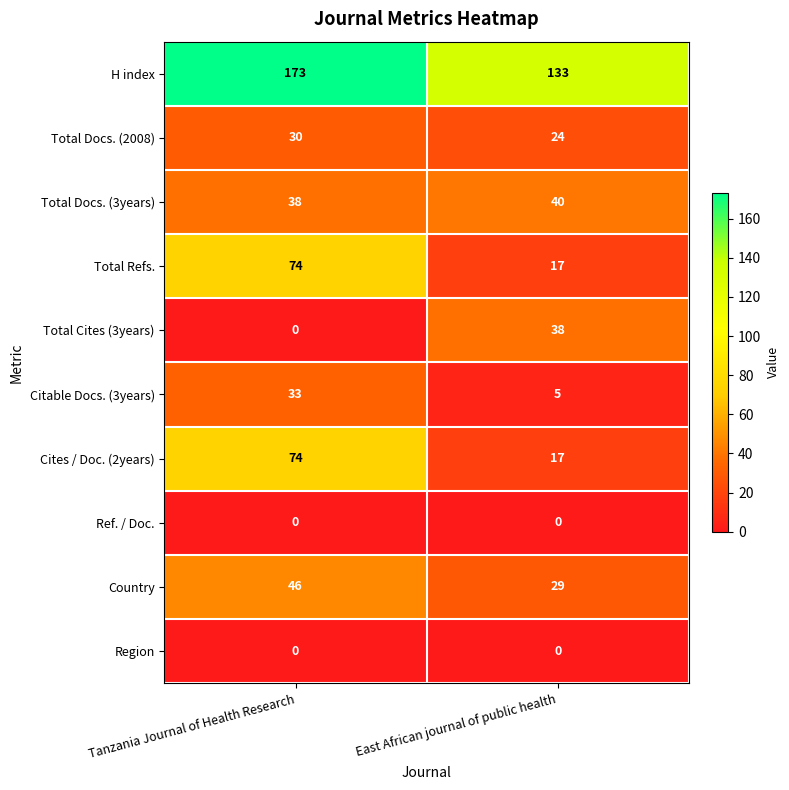

At how many categories does at least one series exceed 76?

2